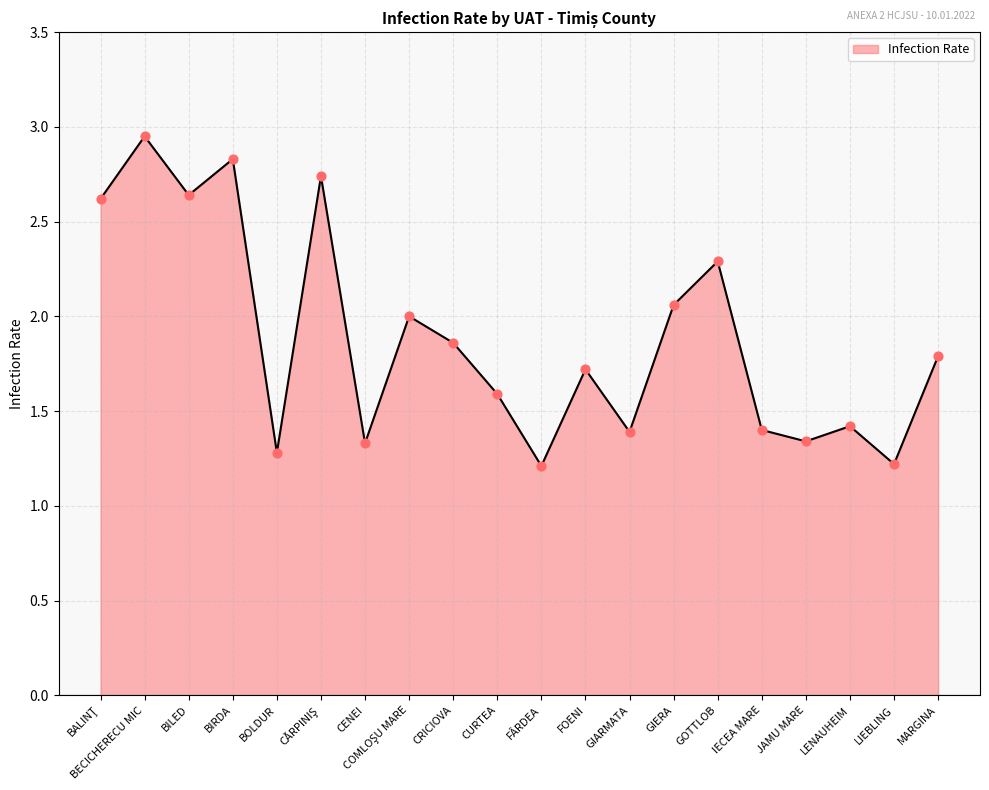

What is the change in value from JAMU MARE to LENAUHEIM?

+0.1